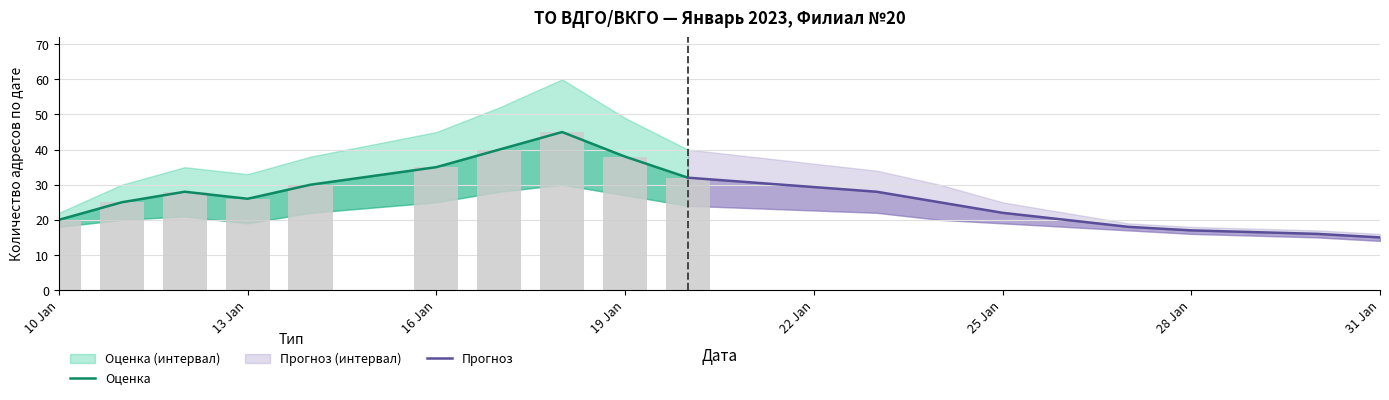

What is the spread (max minus min) of values at 2023-01-30?

2